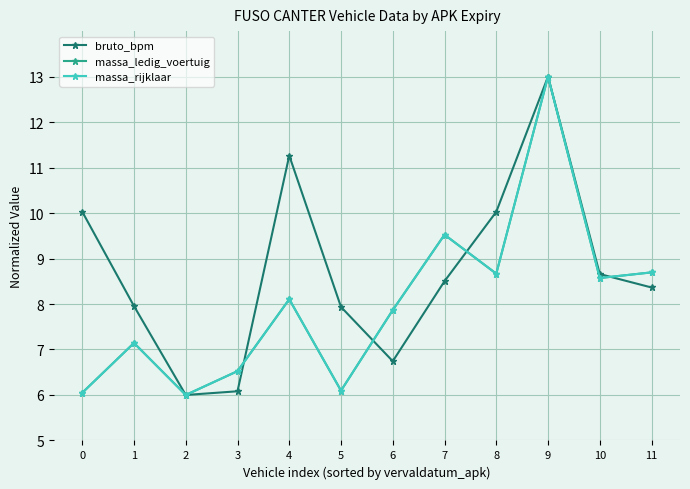

What is the difference between the maximum and minimum values in the massa_rijklaar series?

7.0